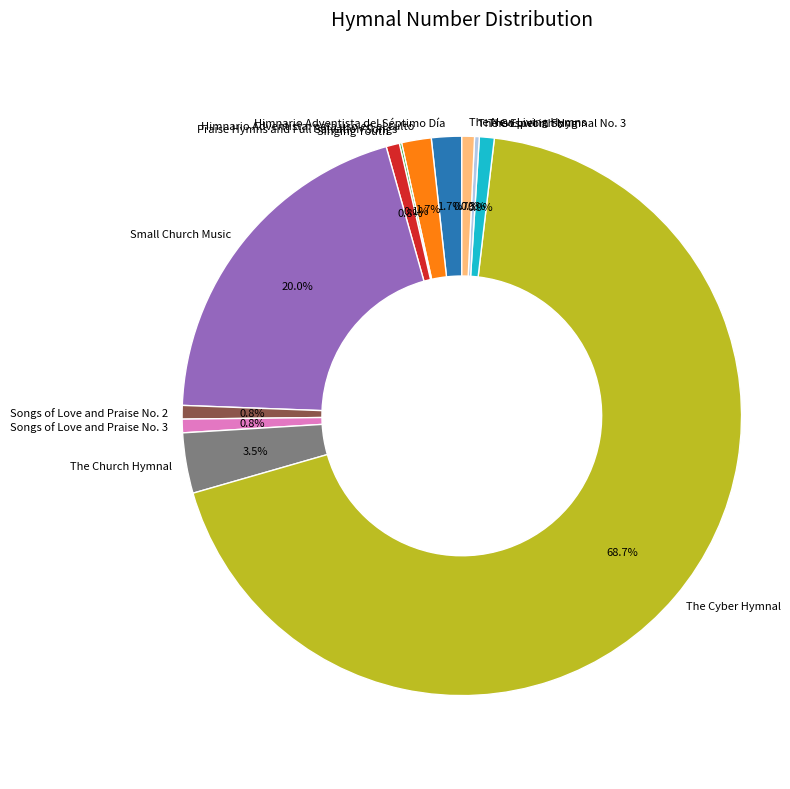

Between The Church Hymnal and Small Church Music, which is larger?

Small Church Music